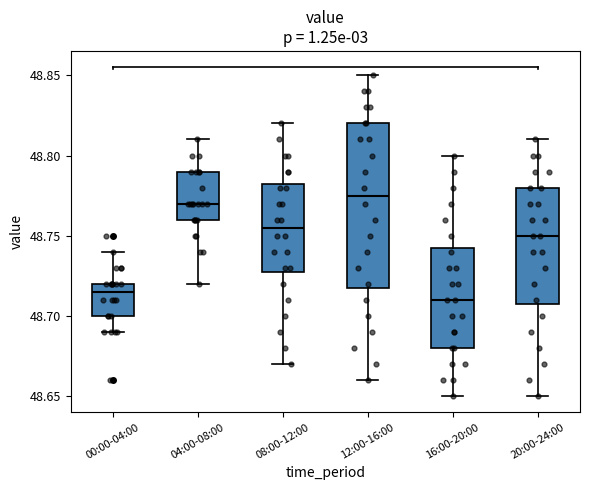

Reading left to right, transcribe this box plot: for each box, give where its median line is, the range the box spans, and where its two whiskers end, as read against the y-axis. The values are not printed on the chart, so give them approximately, as read against the axis.

00:00-04:00: median 48.715, box 48.700 to 48.720, whiskers 48.690 to 48.740
04:00-08:00: median 48.770, box 48.760 to 48.790, whiskers 48.720 to 48.810
08:00-12:00: median 48.755, box 48.730 to 48.785, whiskers 48.670 to 48.820
12:00-16:00: median 48.775, box 48.720 to 48.820, whiskers 48.660 to 48.850
16:00-20:00: median 48.710, box 48.680 to 48.745, whiskers 48.650 to 48.800
20:00-24:00: median 48.750, box 48.710 to 48.780, whiskers 48.650 to 48.810